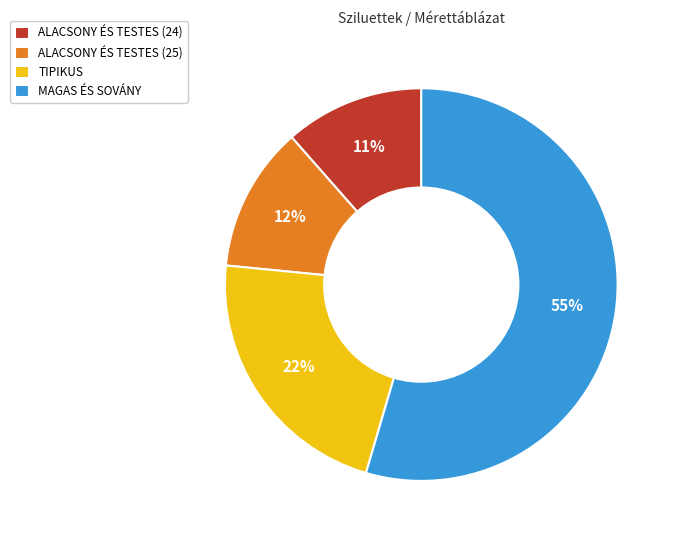

Combined, do ALACSONY ÉS TESTES (25) and MAGAS ÉS SOVÁNY account for over 50%?

Yes